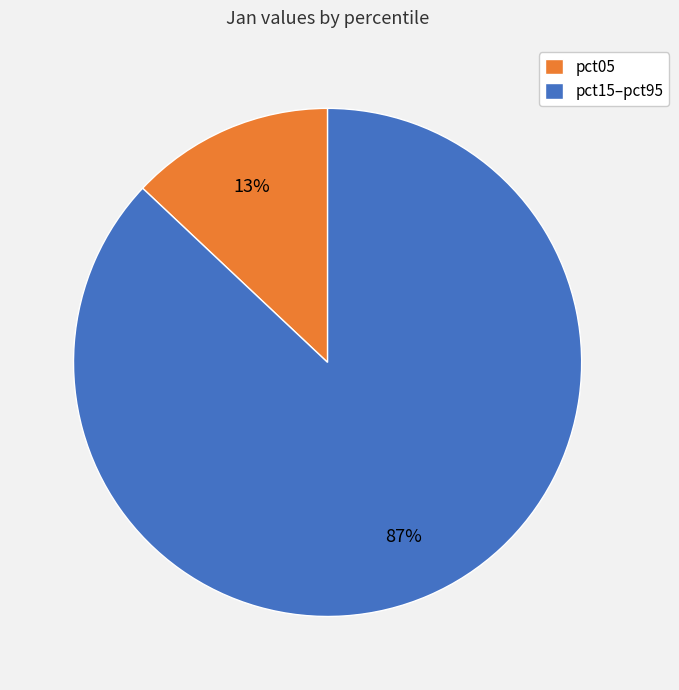

Rank the categories by value from lowest to highest.

pct05, pct15–pct95